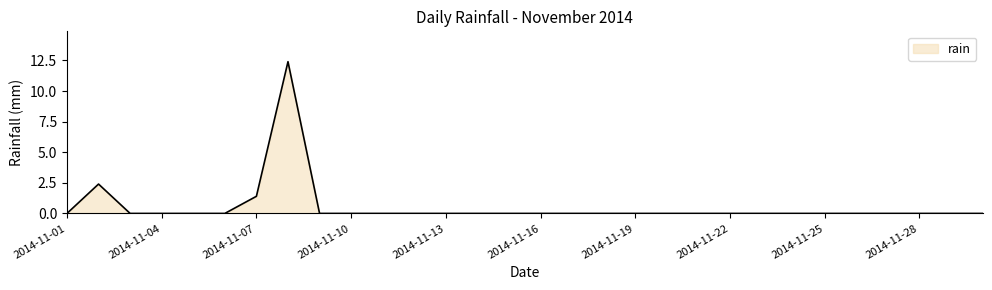

Does the chart have visible grid lines?

No